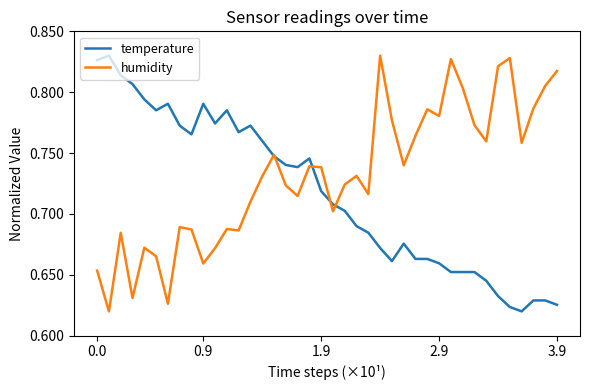

How many lines are shown in the chart?

2